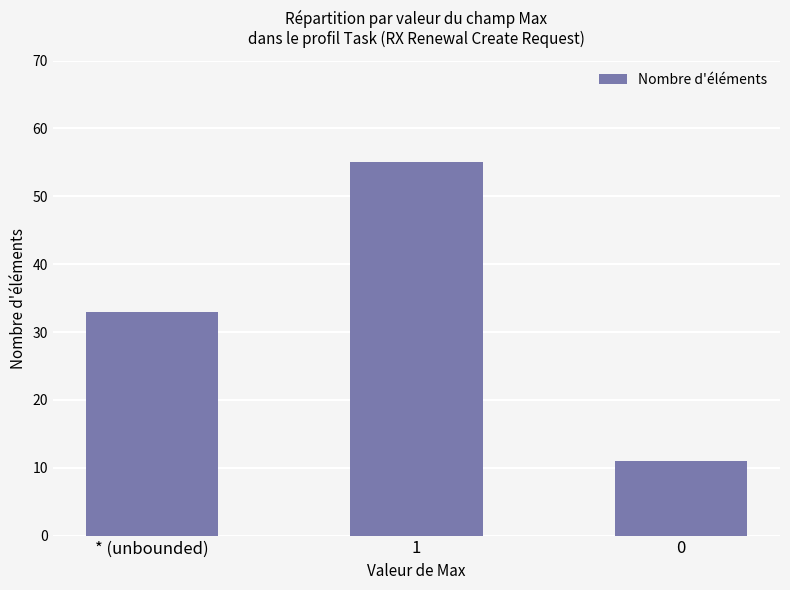

What is the label of the 2nd bar from the right?

1